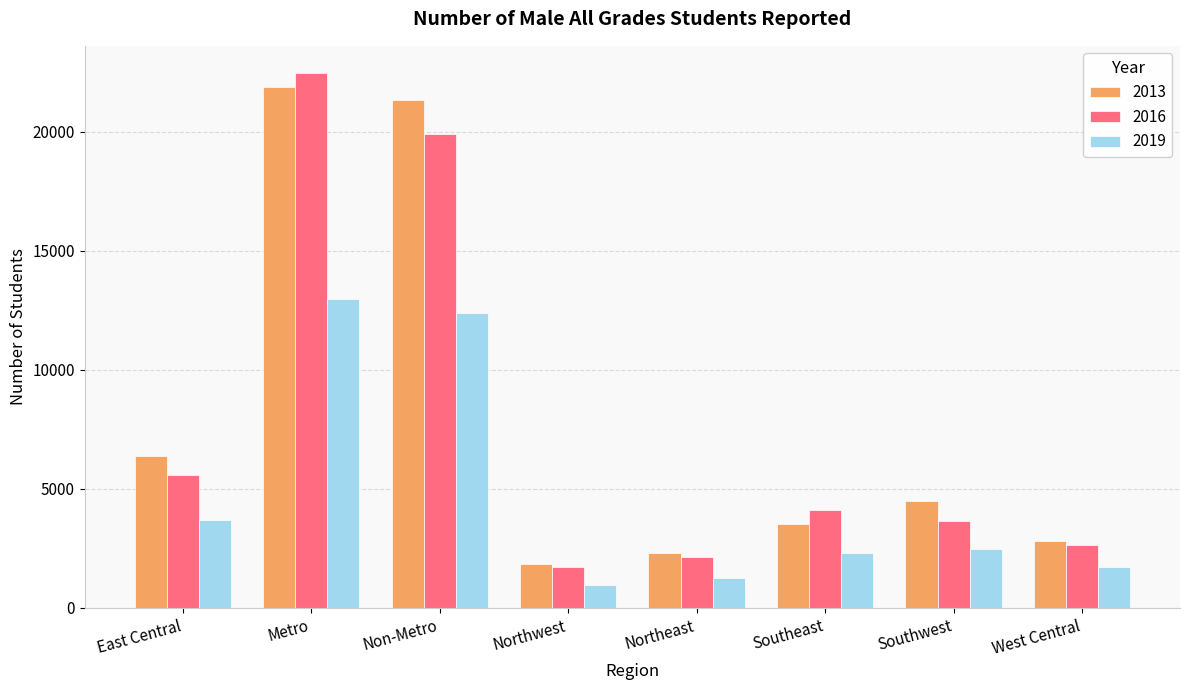

At which category is the sum across all series the highest?

Metro